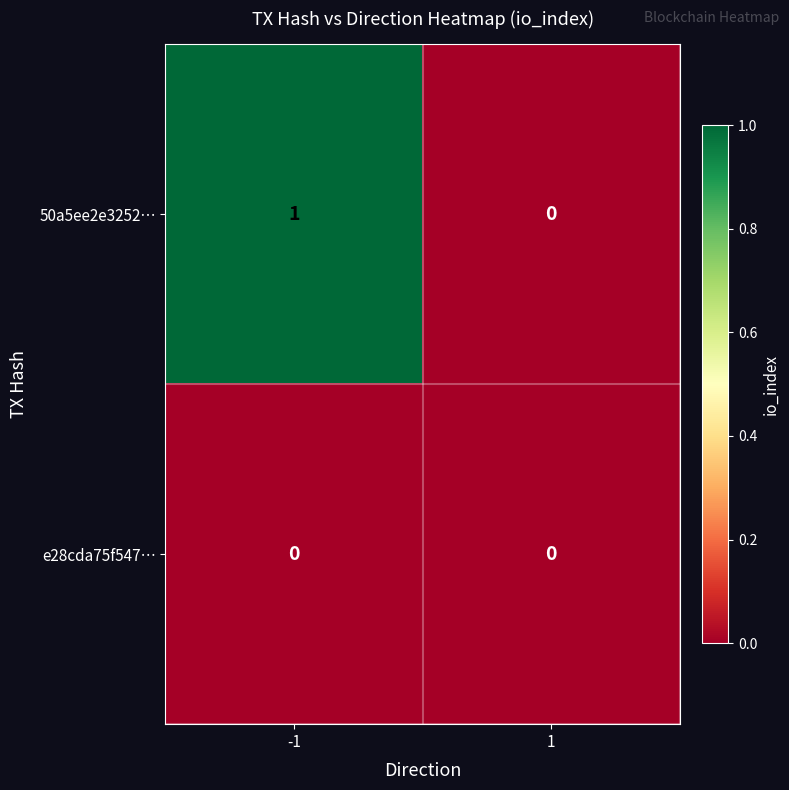

Count the number of data series in this chart.

2